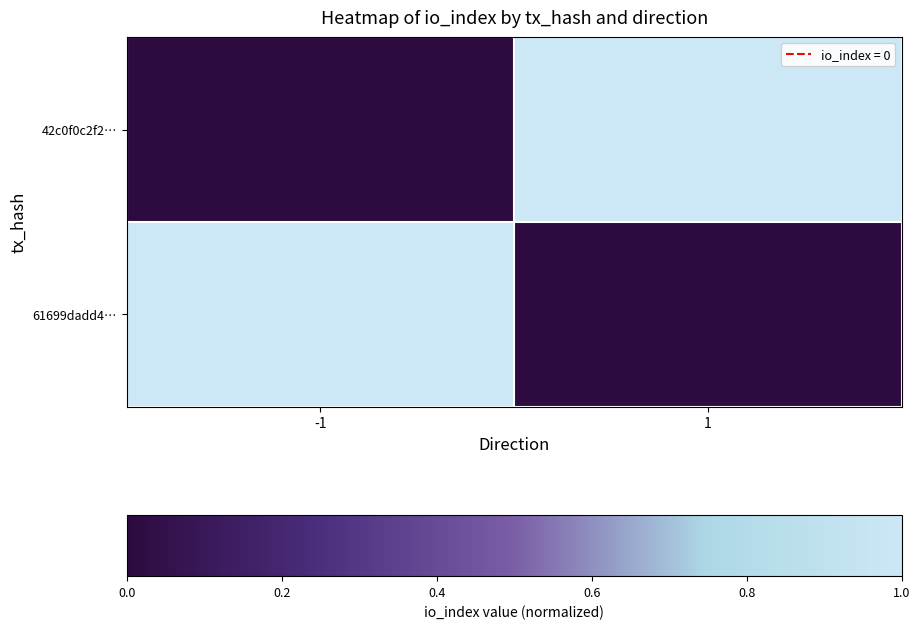

Reading left to right, list all the values displayed in this chart.

42c0f0c2f2…: -1=0	1=1
61699dadd4…: -1=1	1=0